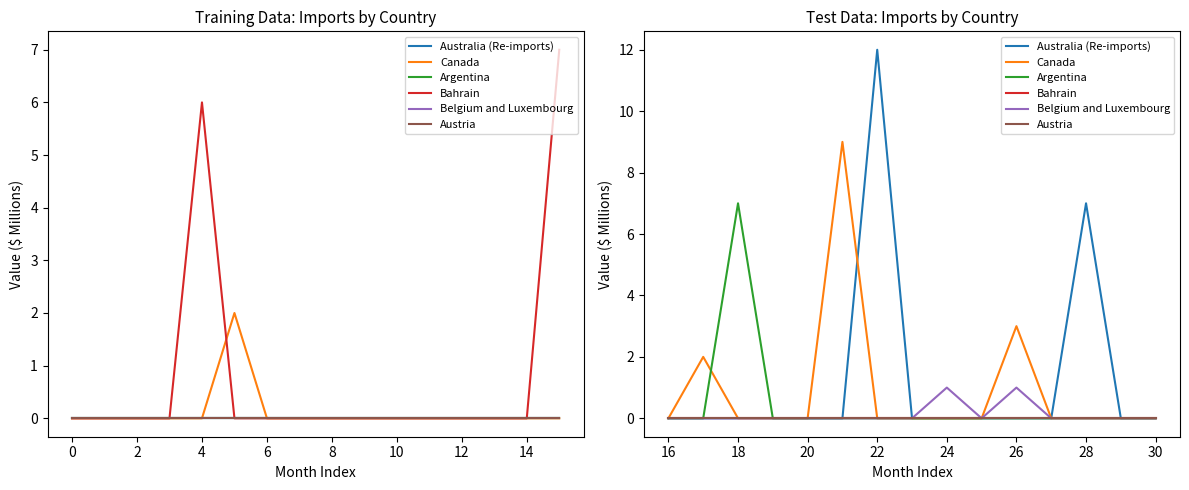

How many values in Australia (Re-imports) are above zero?

2